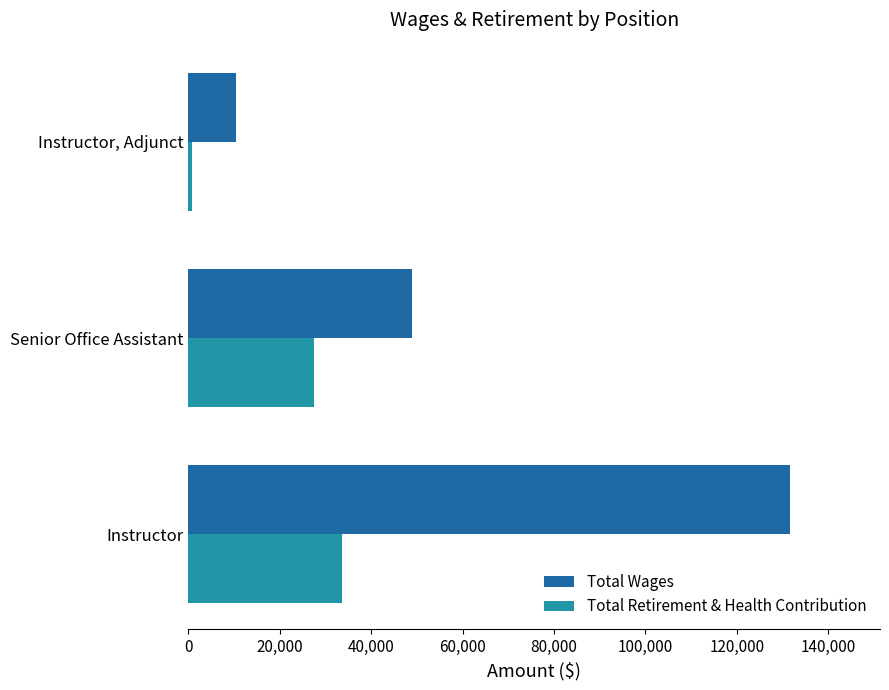

Rank the series by their average value, from highest to lowest.

Total Wages, Total Retirement & Health Contribution